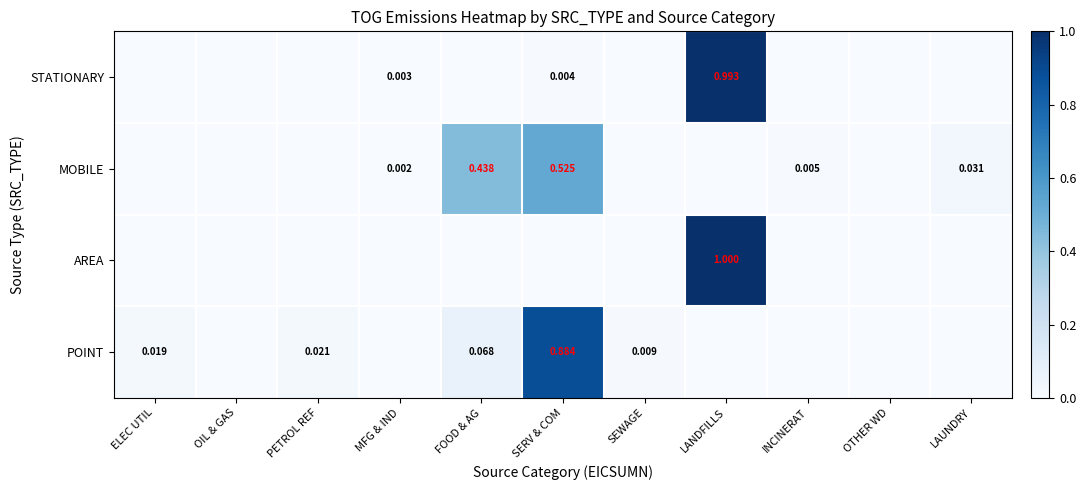

Is it true that AREA equals 0.0 at SERV & COM?

False